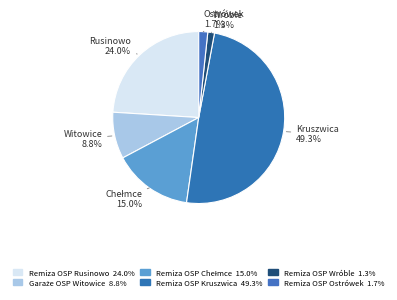

To the nearest percent, what is the difference between the Remiza OSP Wróble and Remiza OSP Rusinowo slice percentages?

23%